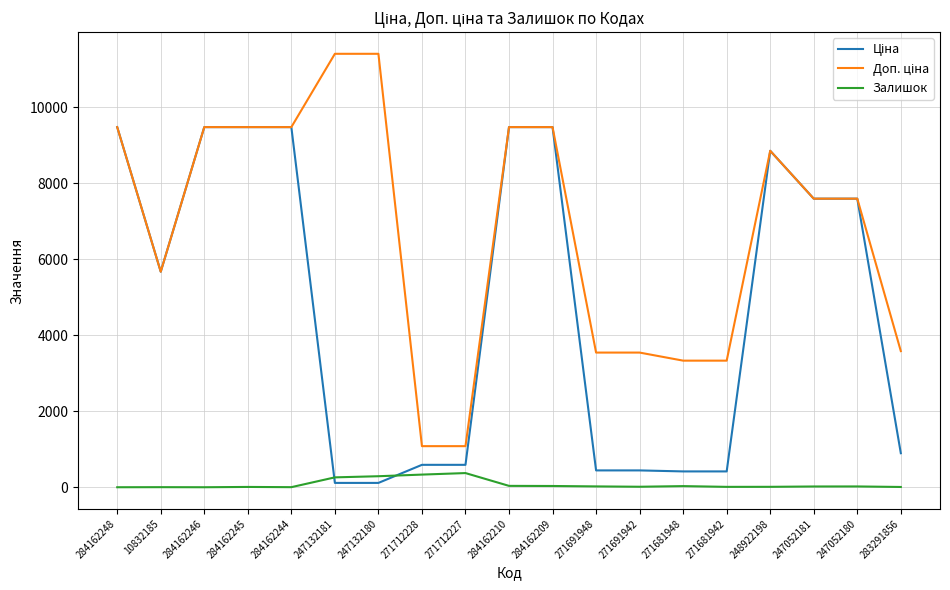

The Залишок series shows 13.0 at 271691942. True or false?

True